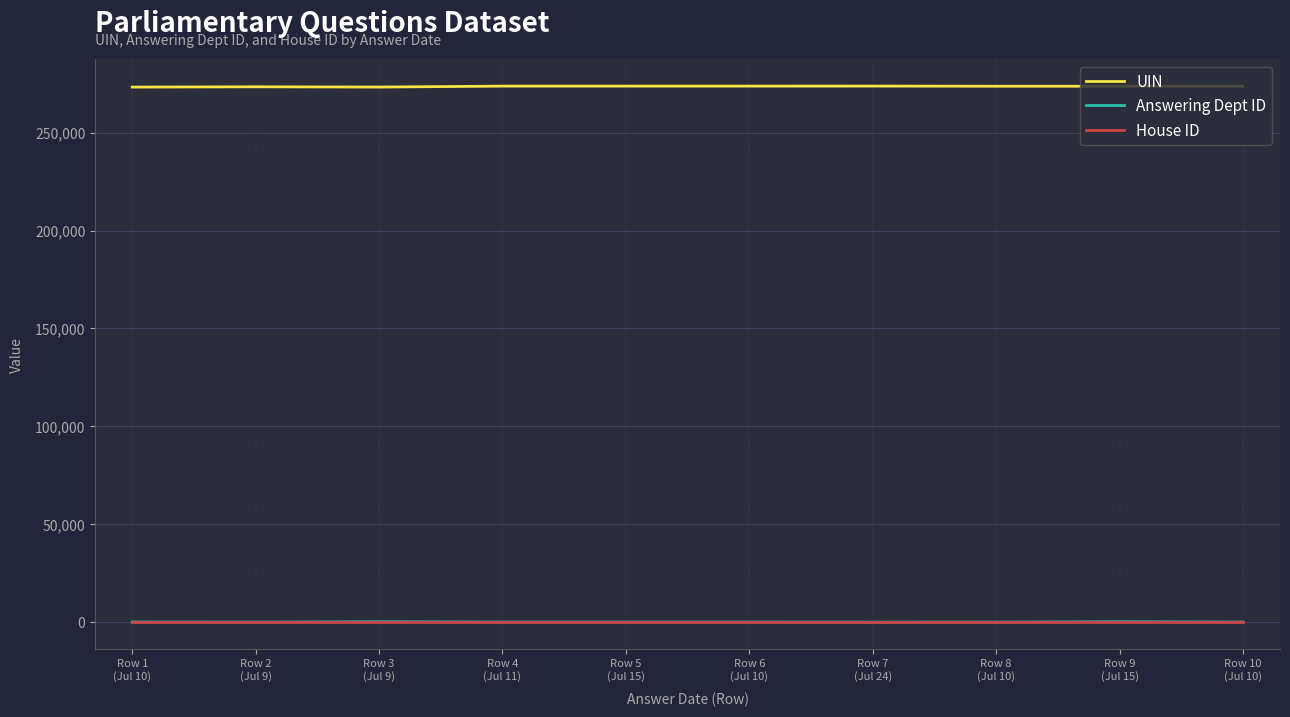

What is the difference between the second highest and second lowest values in the Answering Dept ID series?

194